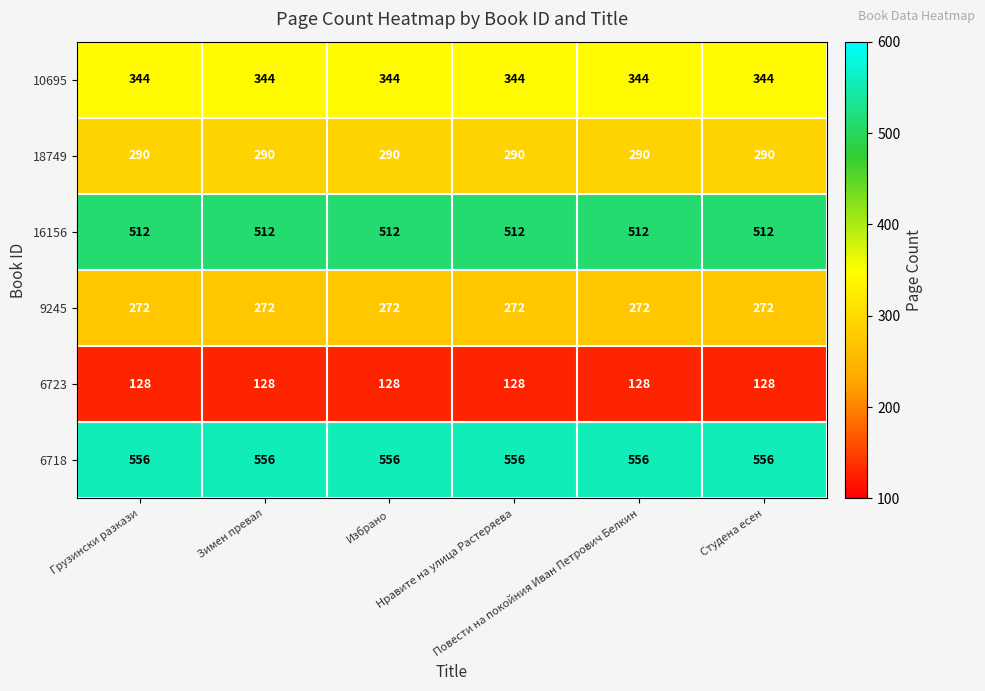

What is the average value of the 10695 series?

344